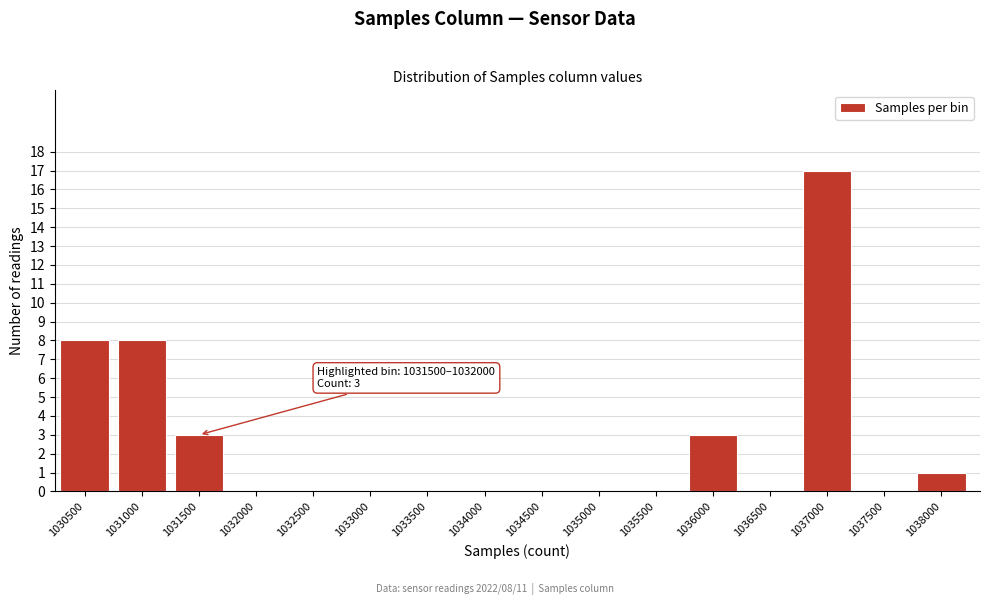

Reading left to right, what are all the values shown in this chart?

1030500=8	1031000=8	1031500=3	1032000=0	1032500=0	1033000=0	1033500=0	1034000=0	1034500=0	1035000=0	1035500=0	1036000=3	1036500=0	1037000=17	1037500=0	1038000=1